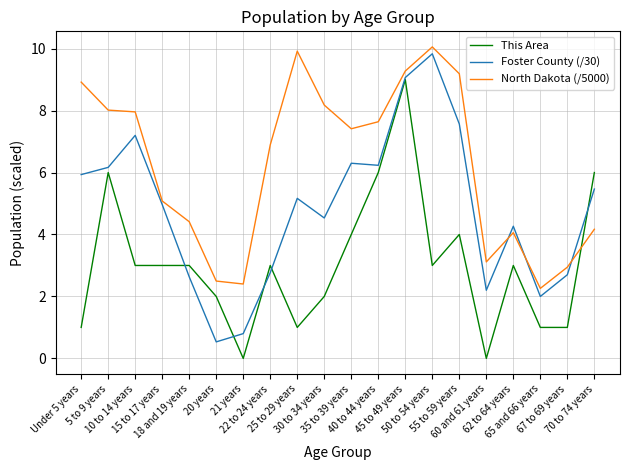

How many lines are shown in the chart?

3